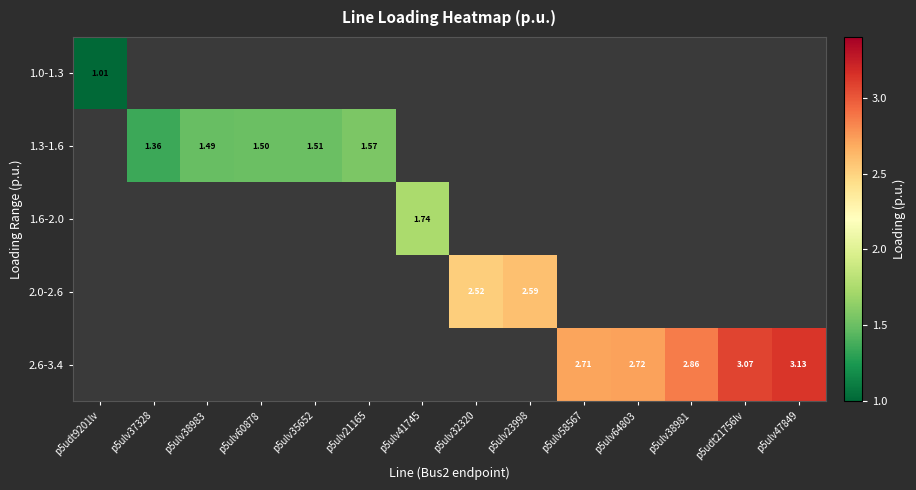

Rank the categories by 1.3-1.6 value from lowest to highest.

p5udt9201lv, p5ulv37328, p5ulv38983, p5ulv60878, p5ulv35652, p5ulv21165, p5ulv41745, p5ulv32320, p5ulv23998, p5ulv58567, p5ulv64803, p5ulv38981, p5udt21756lv, p5ulv47849